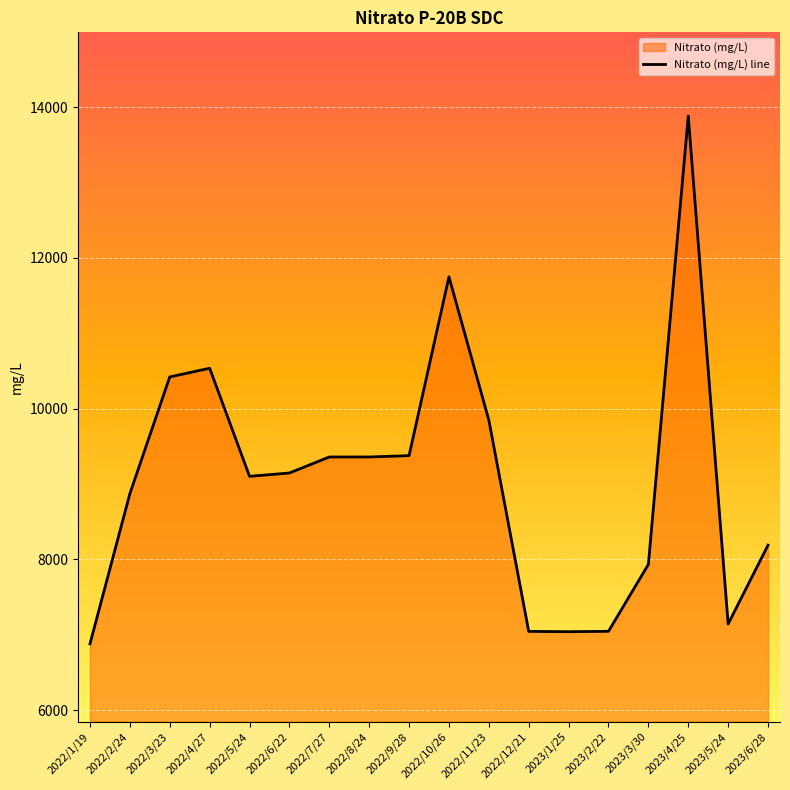

Rank the categories by value from highest to lowest.

2023/4/25, 2022/10/26, 2022/4/27, 2022/3/23, 2022/11/23, 2022/9/28, 2022/7/27, 2022/8/24, 2022/6/22, 2022/5/24, 2022/2/24, 2023/6/28, 2023/3/30, 2023/5/24, 2023/2/22, 2022/12/21, 2023/1/25, 2022/1/19